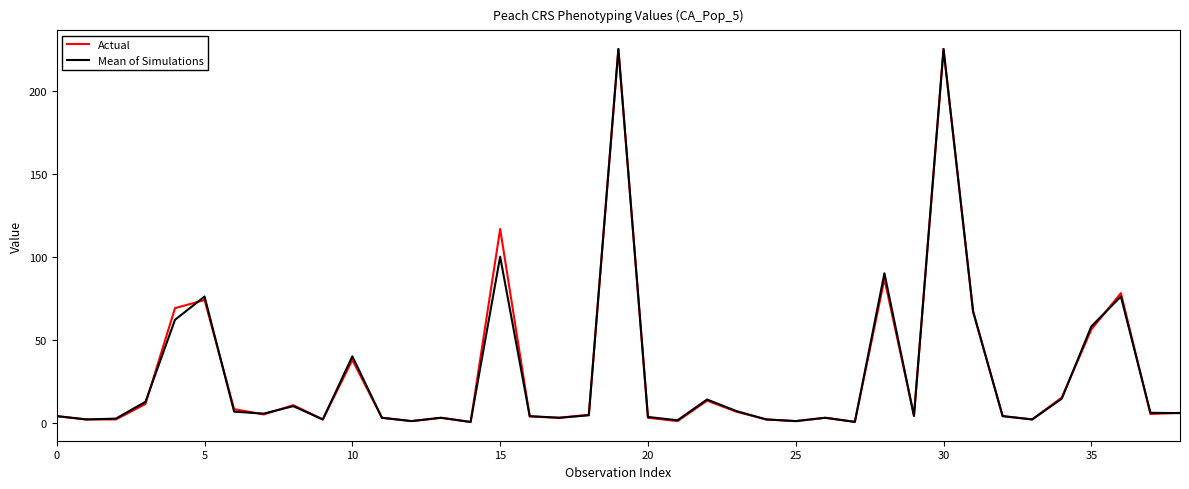

What is the maximum value for Actual?

225.0